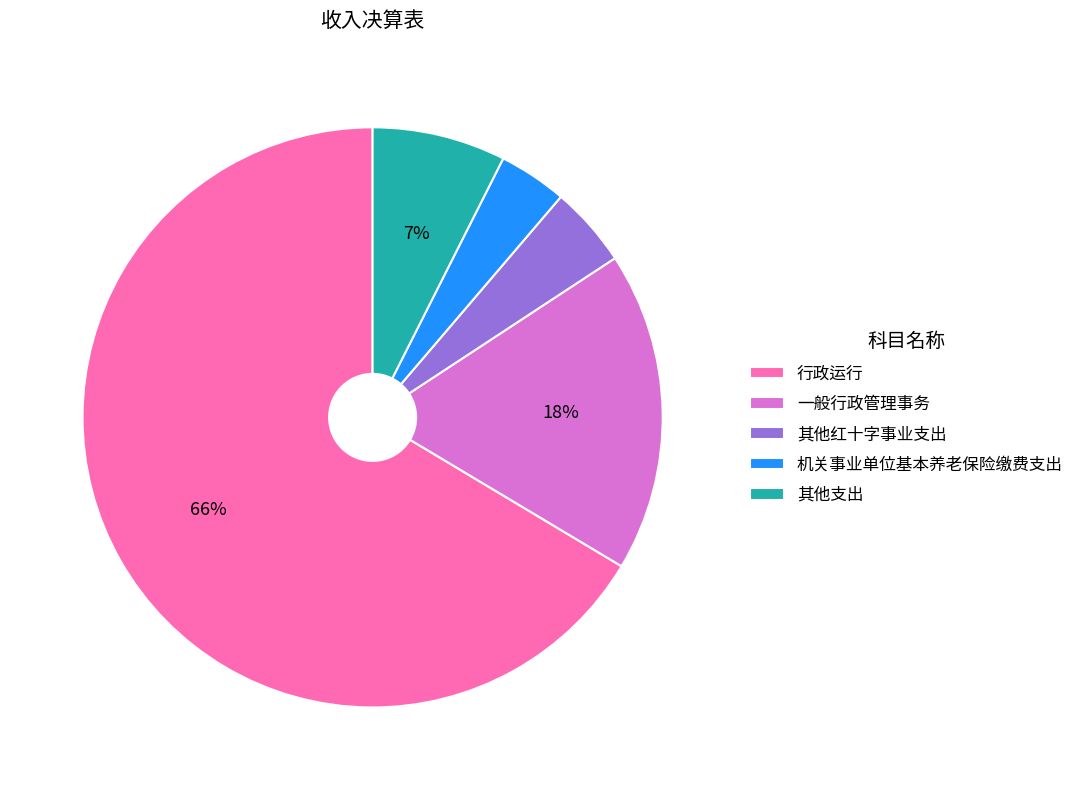

To the nearest percent, what percentage of the pie is 一般行政管理事务?

18%